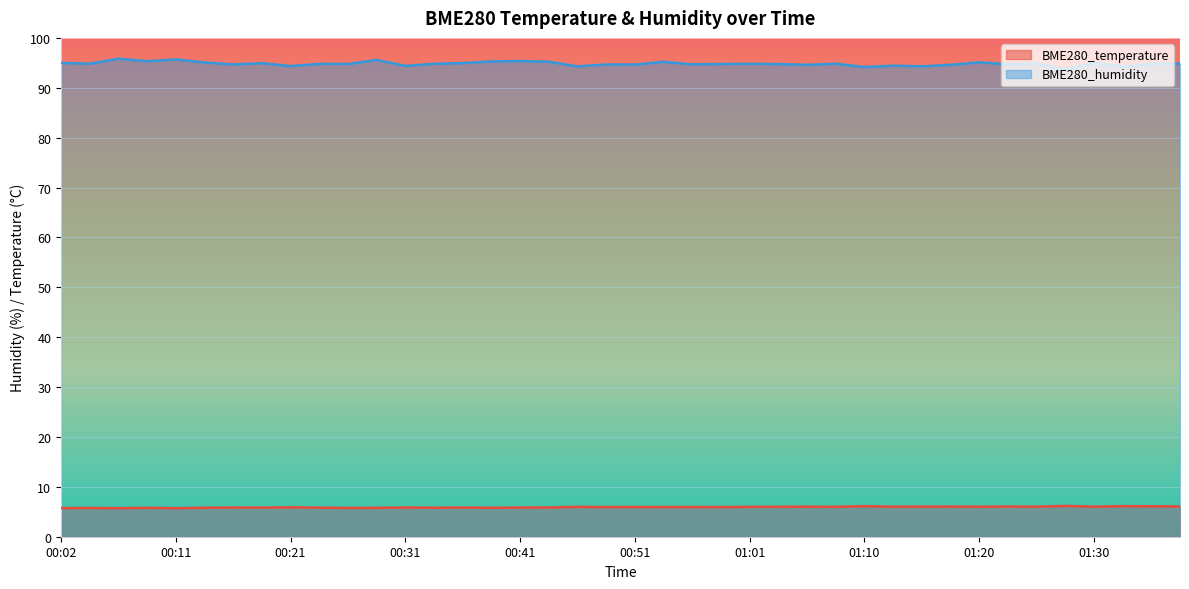

At which category does BME280_temperature reach its first local valley?

00:06